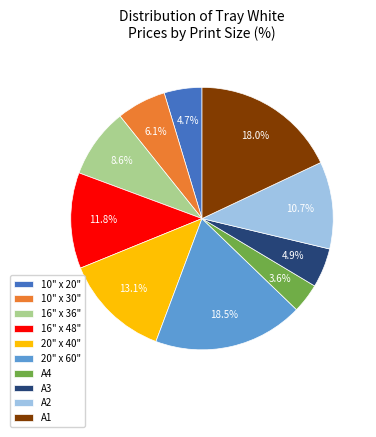

What is the largest slice in the pie chart?

20" x 60"